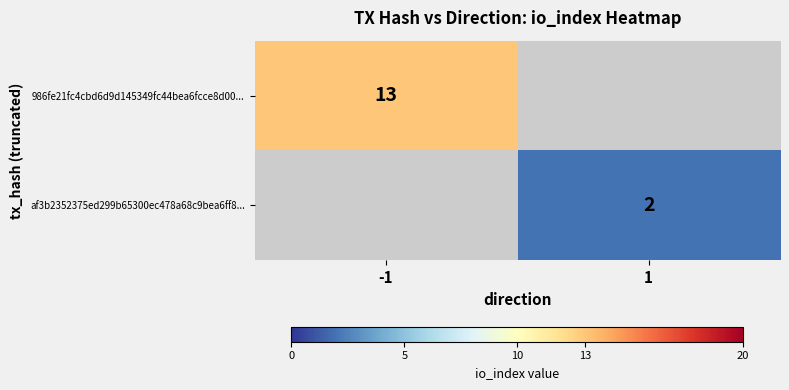

Is it true that af3b2352375ed299b65300ec478a68c9bea6ff8... equals 3 at 1?

False